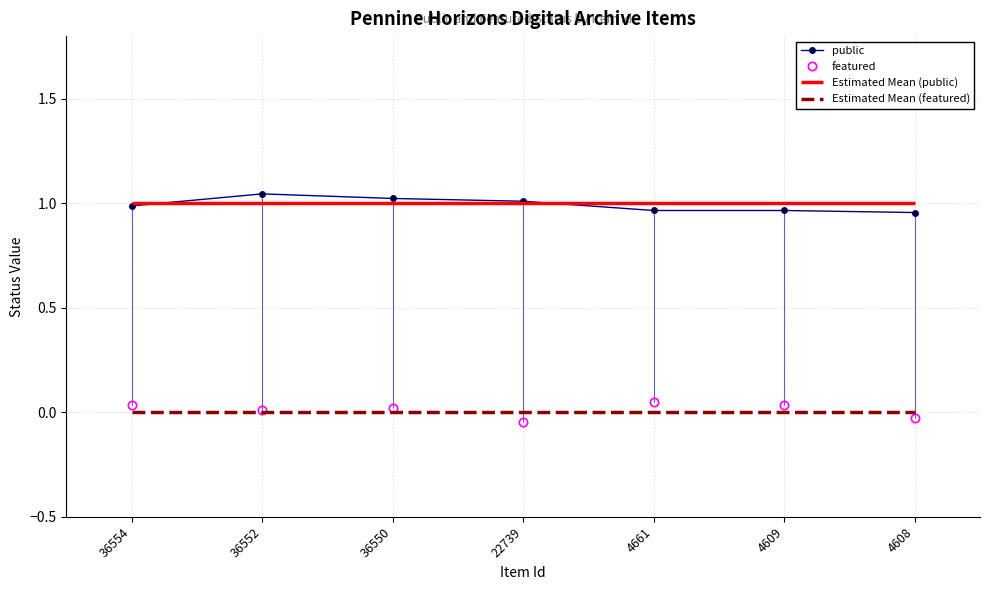

True or false: public has a value of 1.4 at 36550.

False